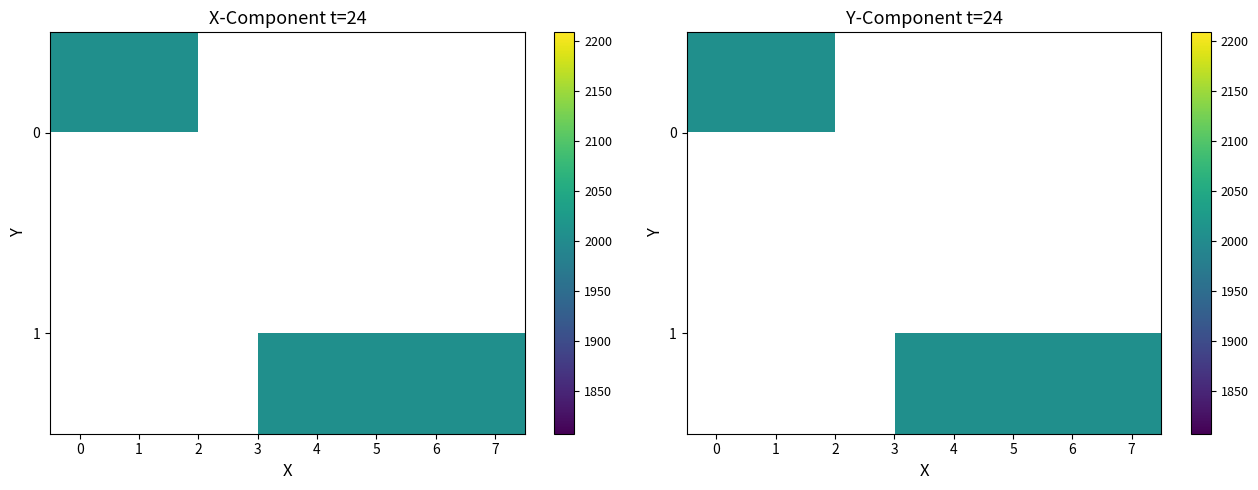

How many data points does each series have?

8